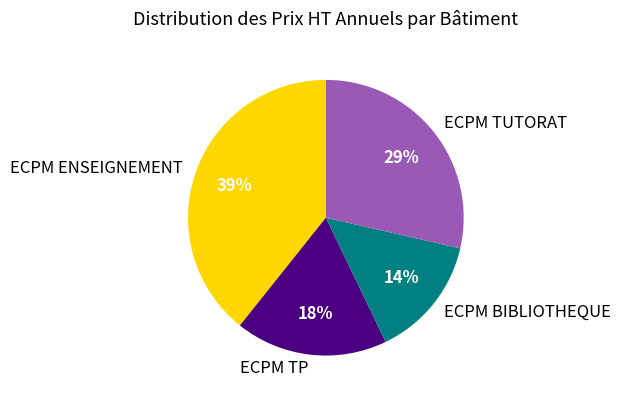

The ECPM ENSEIGNEMENT slice represents 39% of the pie. True or false?

True